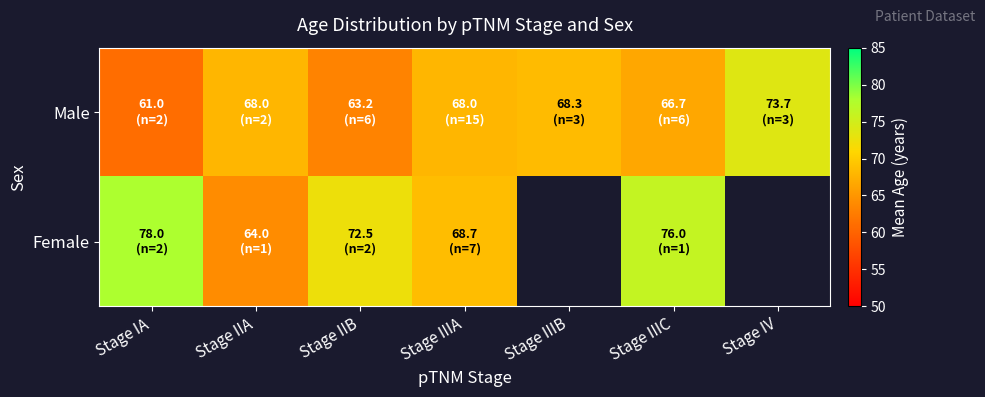

At which category is the sum across all series the highest?

Stage IIIC